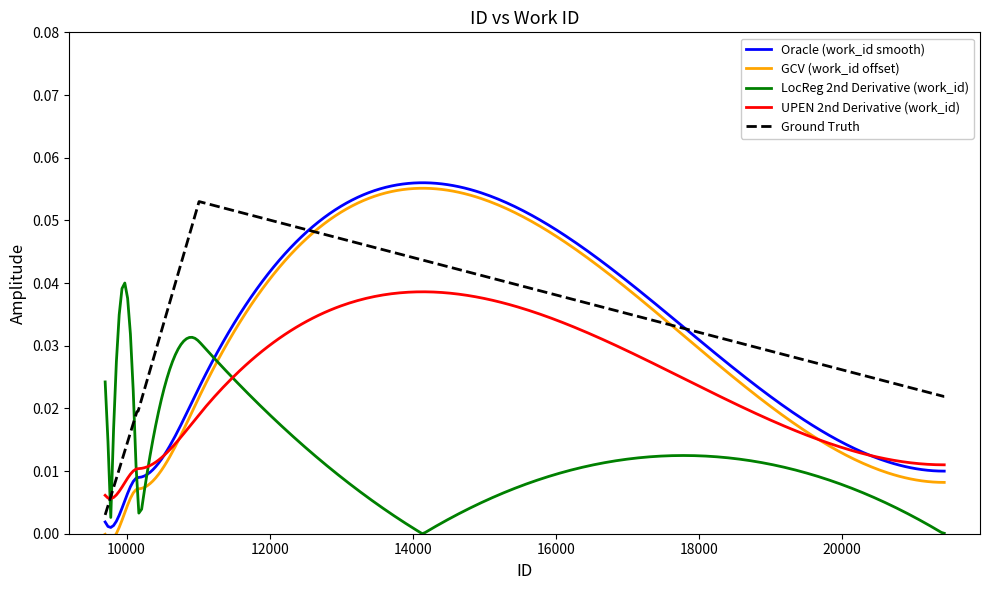

What is the greatest value displayed?

0.1